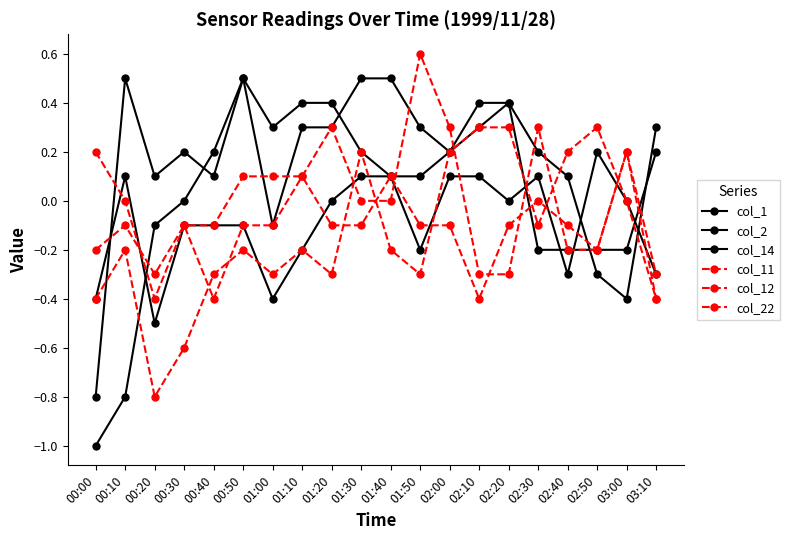

How many distinct data groups are displayed?

6